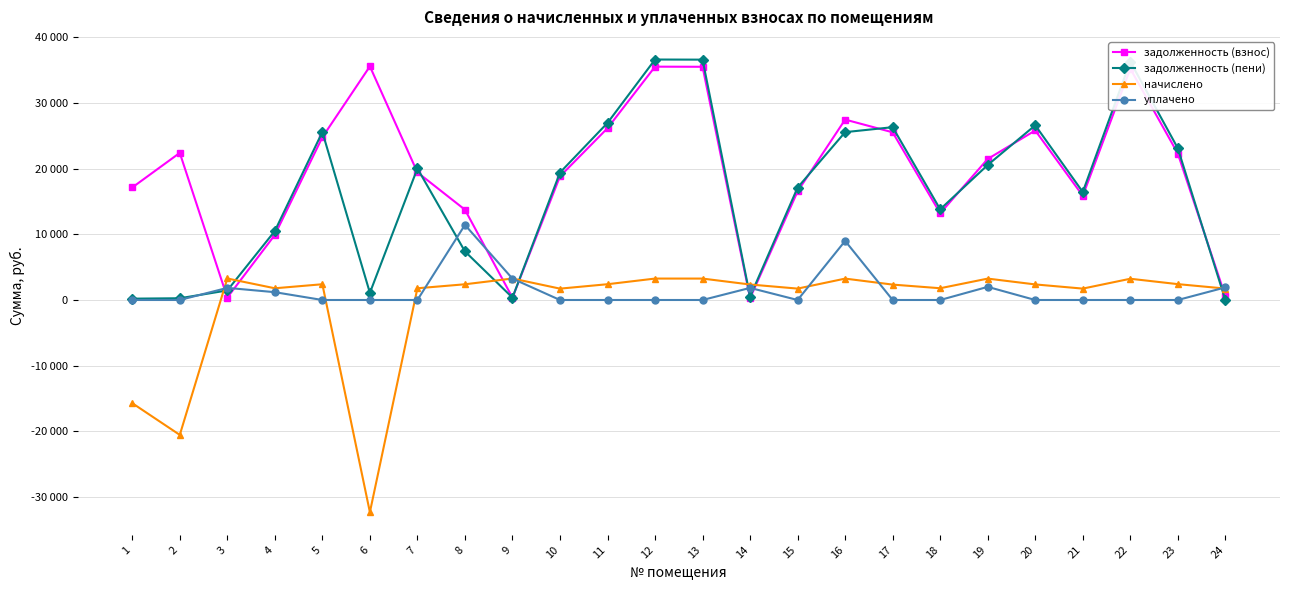

Is the value of уплачено at 6 greater than the value of начислено at 9?

No